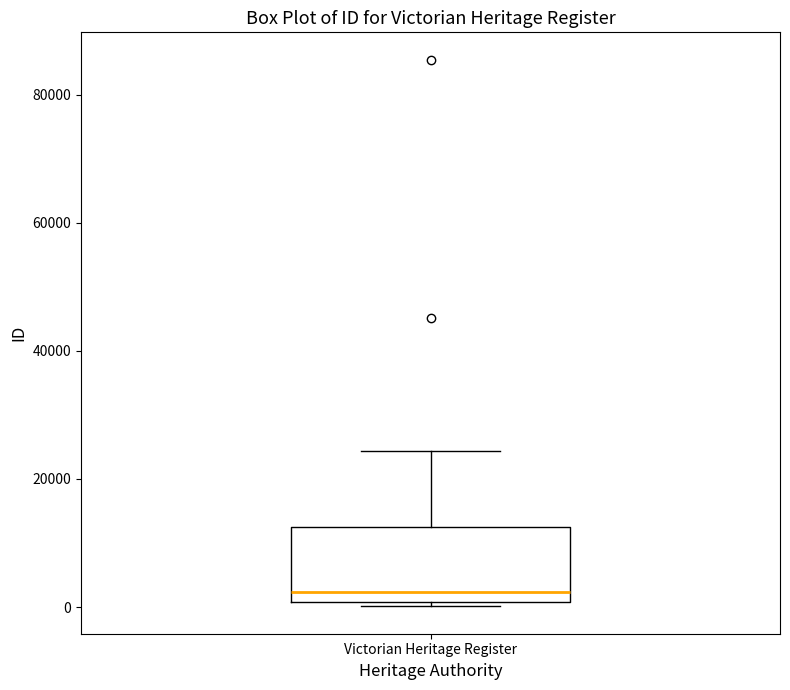

Where does the upper whisker of the box for Victorian Heritage Register end on the y-axis? The values are not printed on the chart, so give them approximately, as read against the axis.

24000